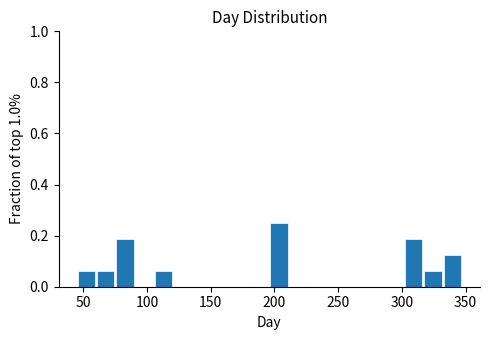

Read against the x-axis, roughly where is the centre of the tallest bar?

205